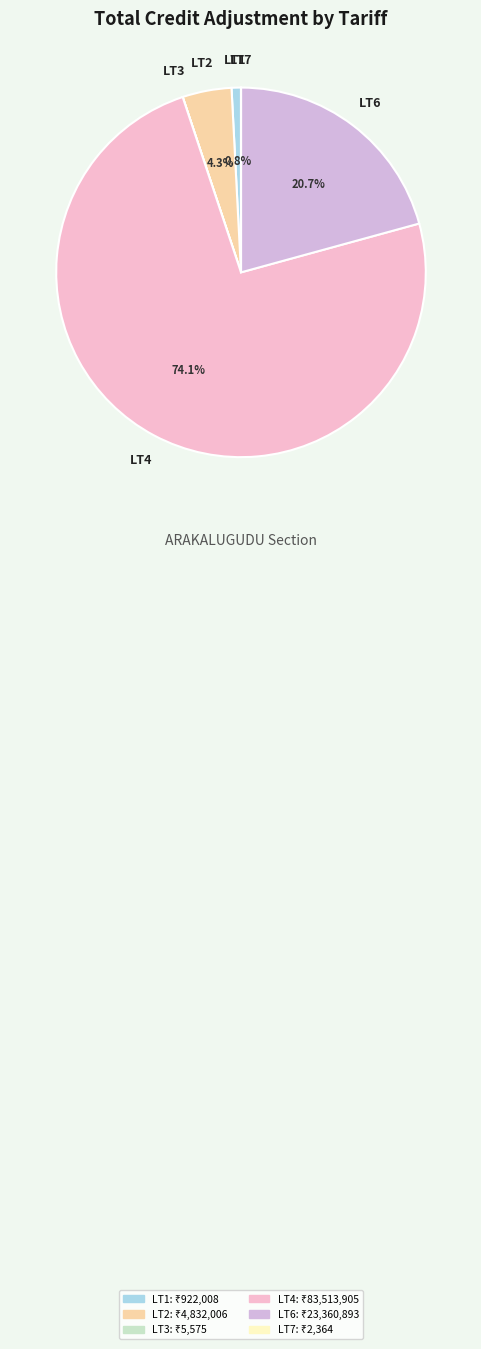

Which category has the biggest portion of the pie?

LT4